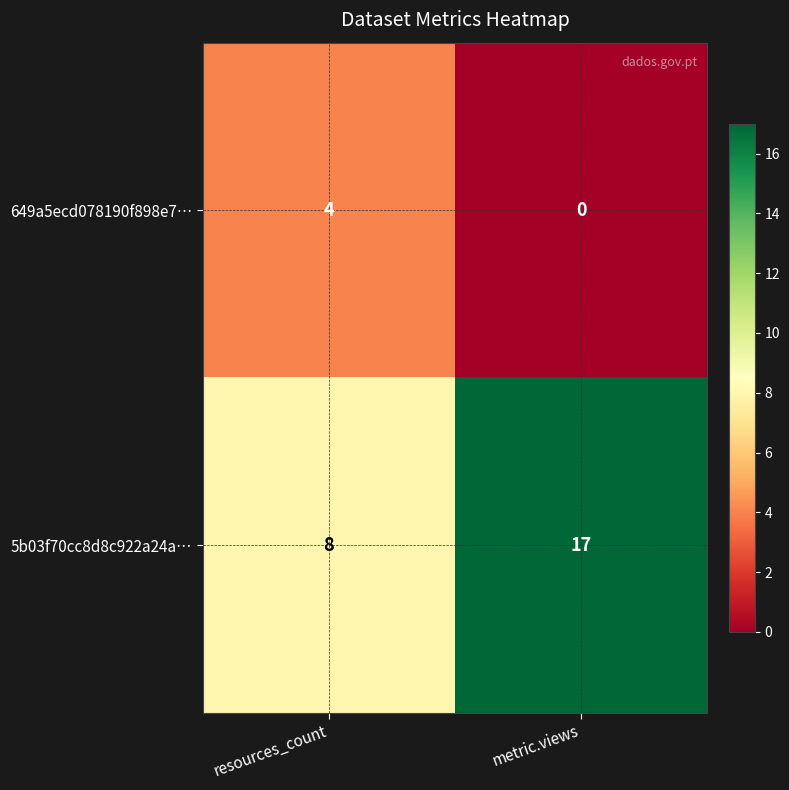

Reading left to right, extract all data points from this chart.

649a5ecd078190f898e7…: 4	0
5b03f70cc8d8c922a24a…: 8	17